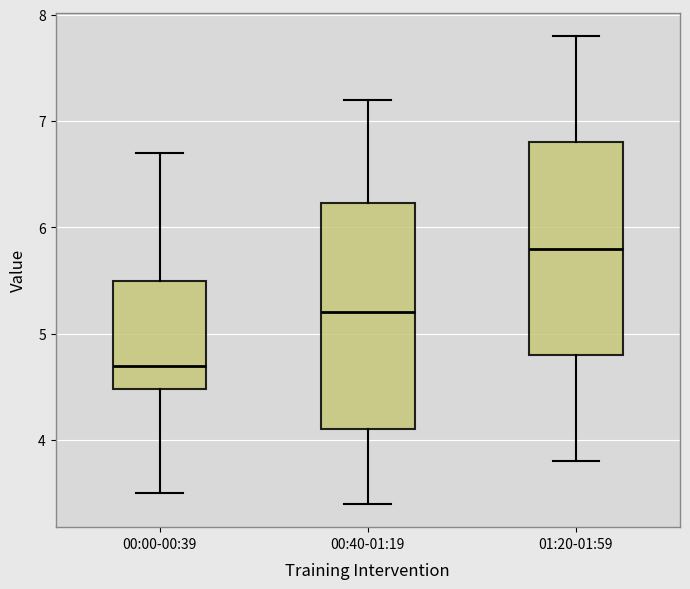

Where is the lower edge of the box for 00:40-01:19 on the y-axis? The values are not printed on the chart, so give them approximately, as read against the axis.

4.1